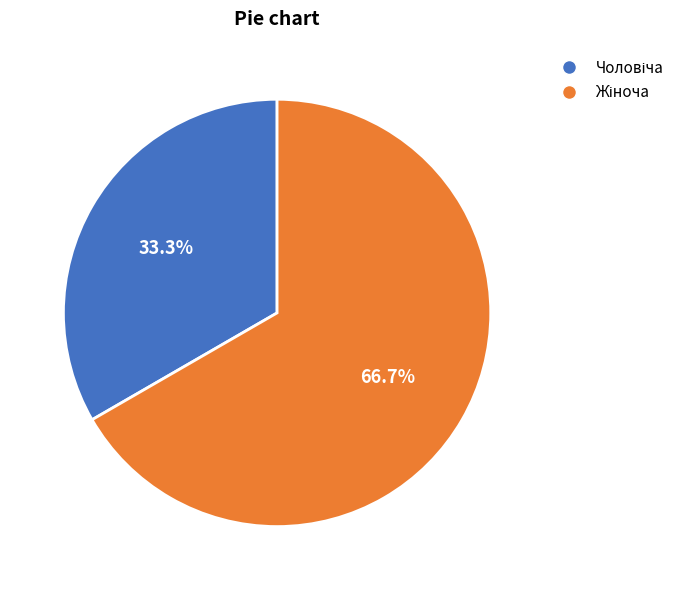

Does any single category account for the majority?

Yes